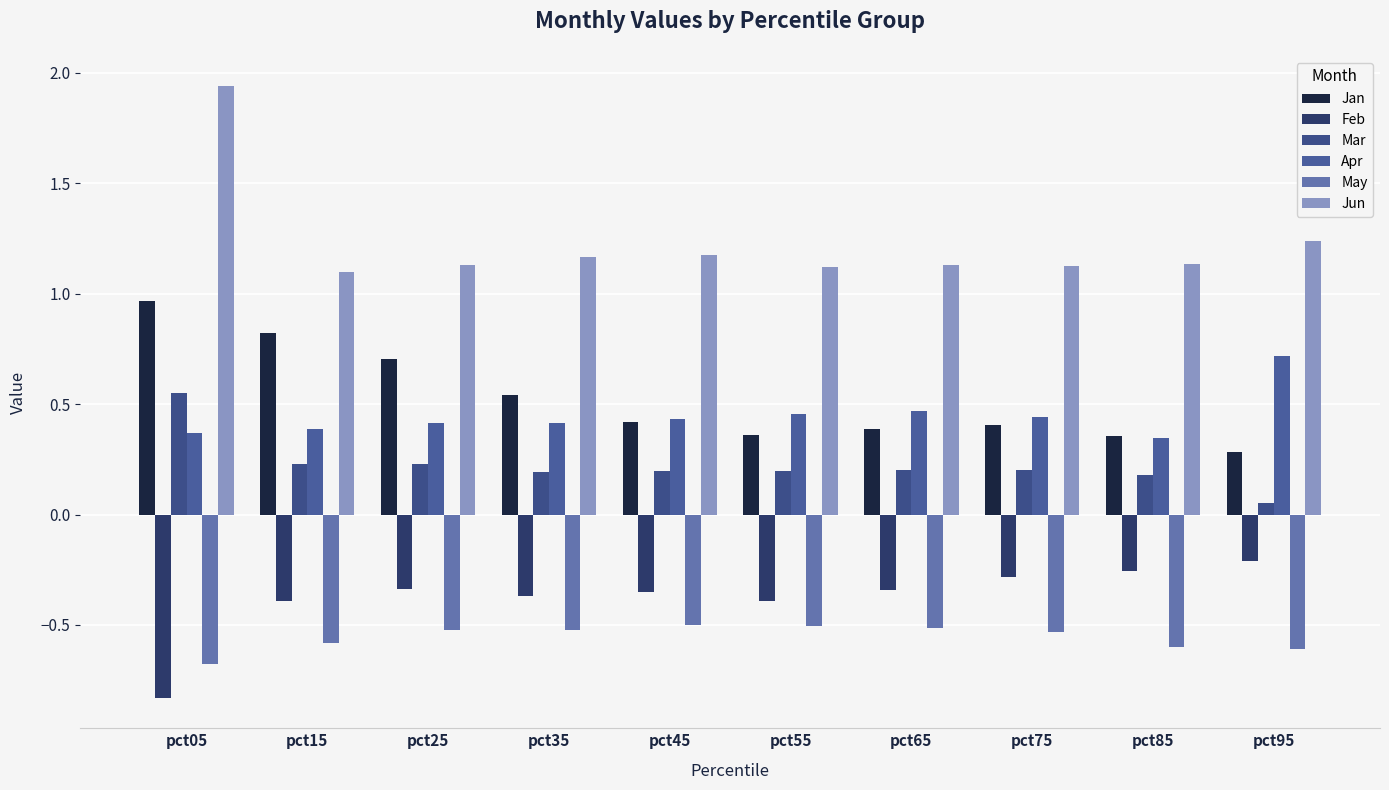

What is the sum of all Apr values?

4.5